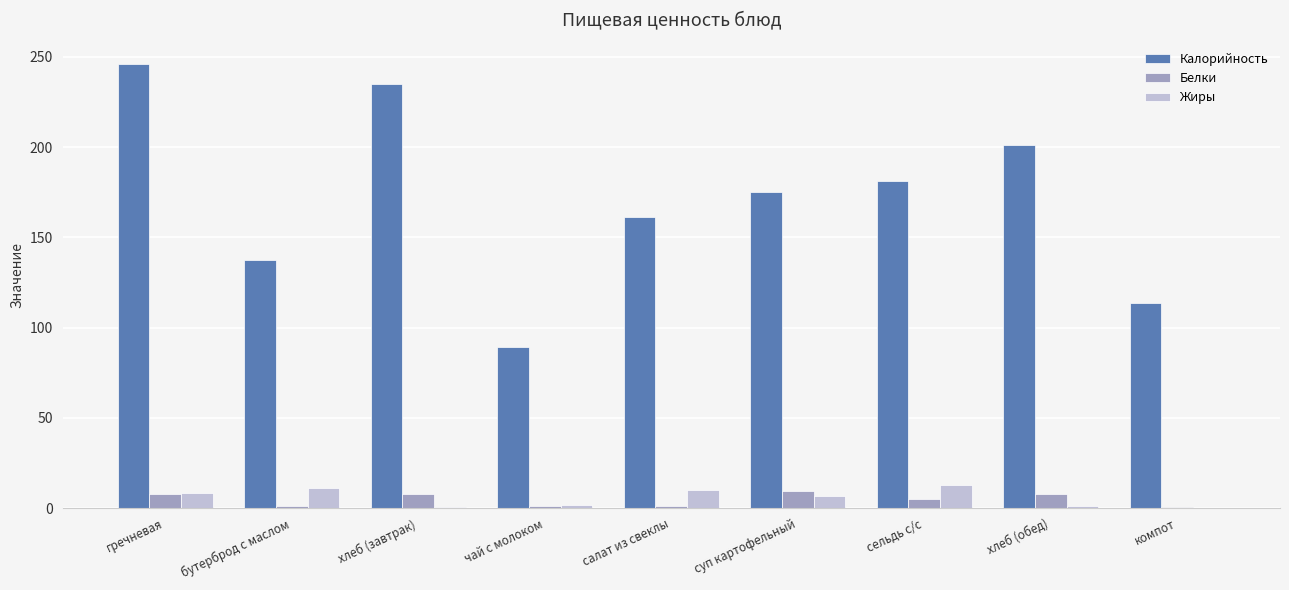

What is the maximum value shown in the chart?

246.2